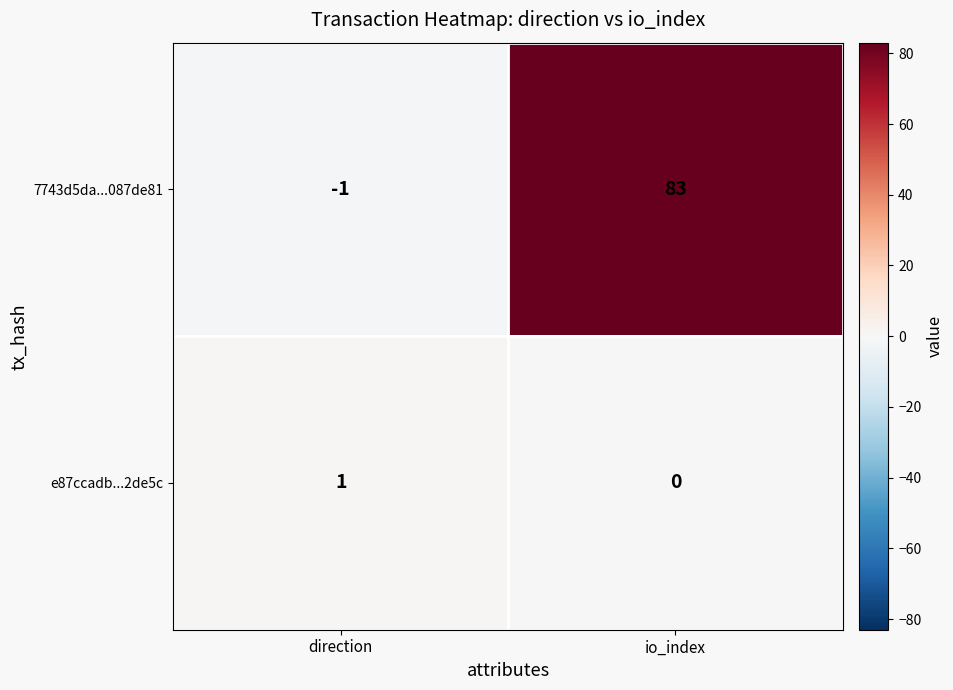

The e87ccadb...2de5c series shows 0 at direction. True or false?

False